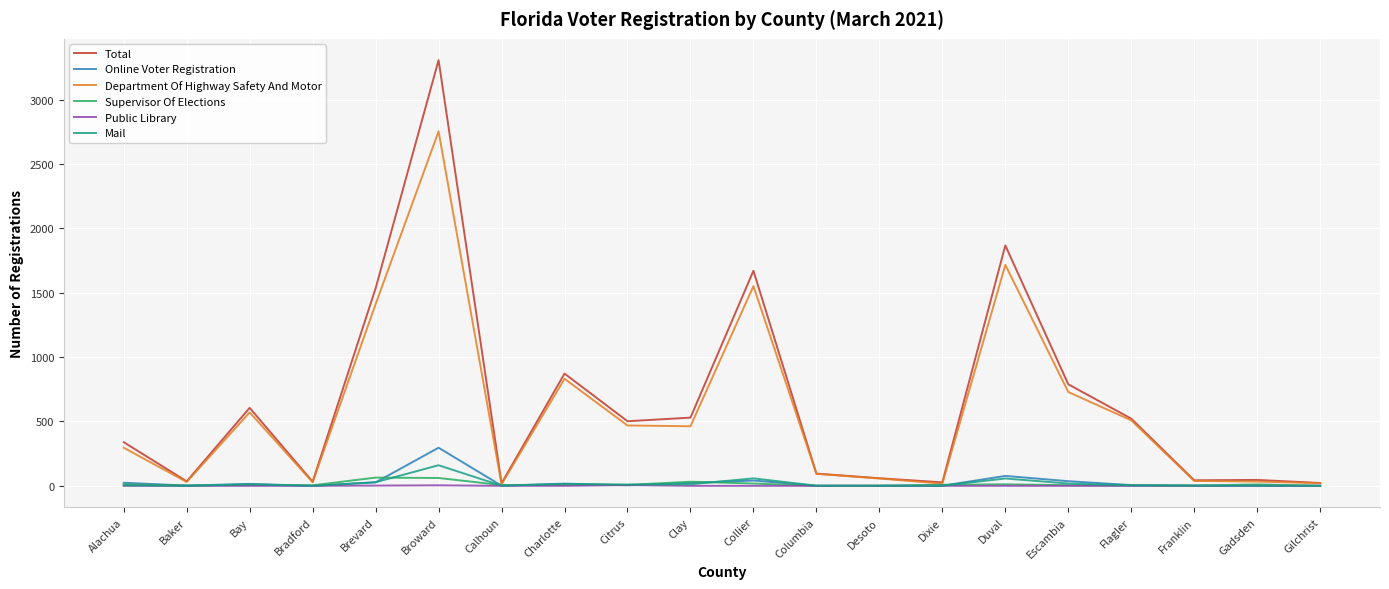

Is the value of Supervisor Of Elections at Citrus greater than the value of Total at Flagler?

No